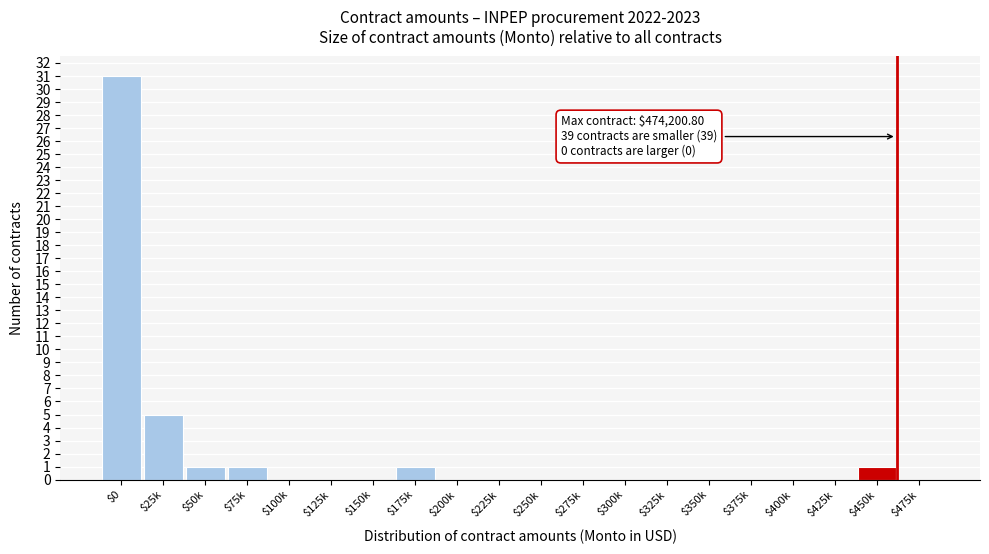

Where is the data nearest to the value 15?

$25k